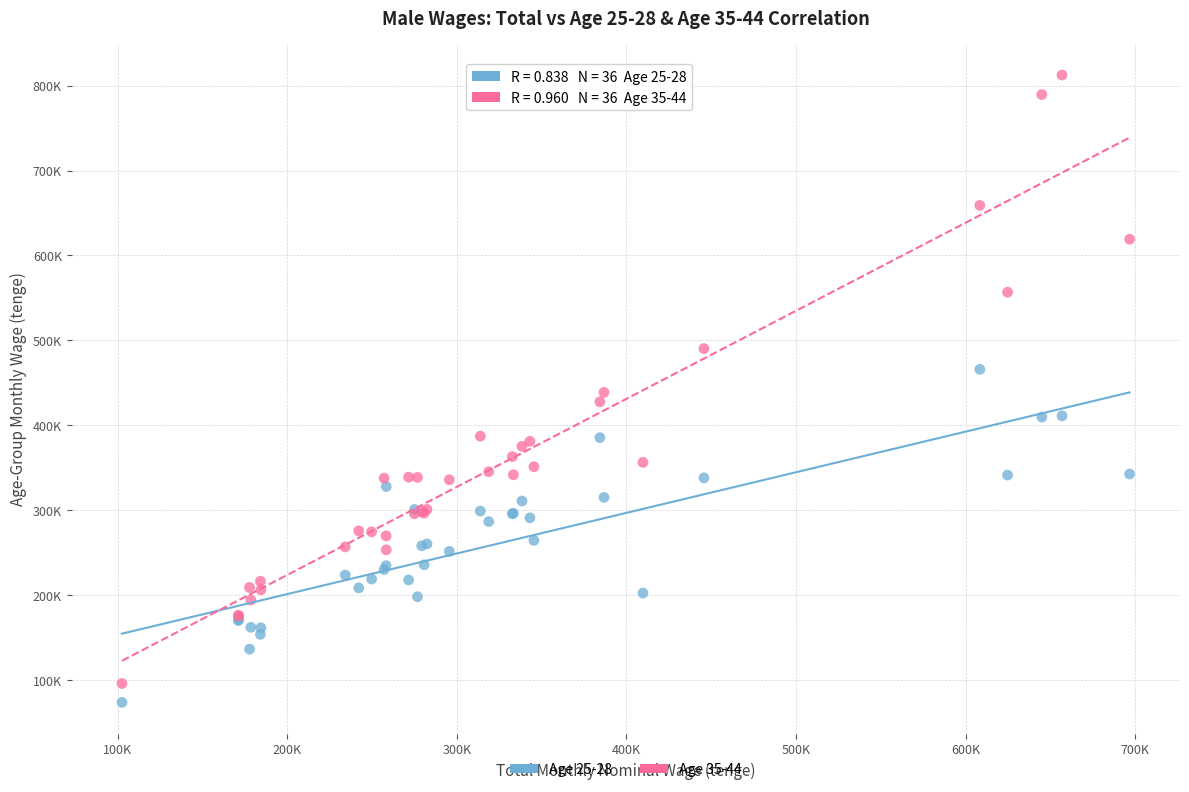

Which series has the largest Y range (max minus min)?

Age 35-44